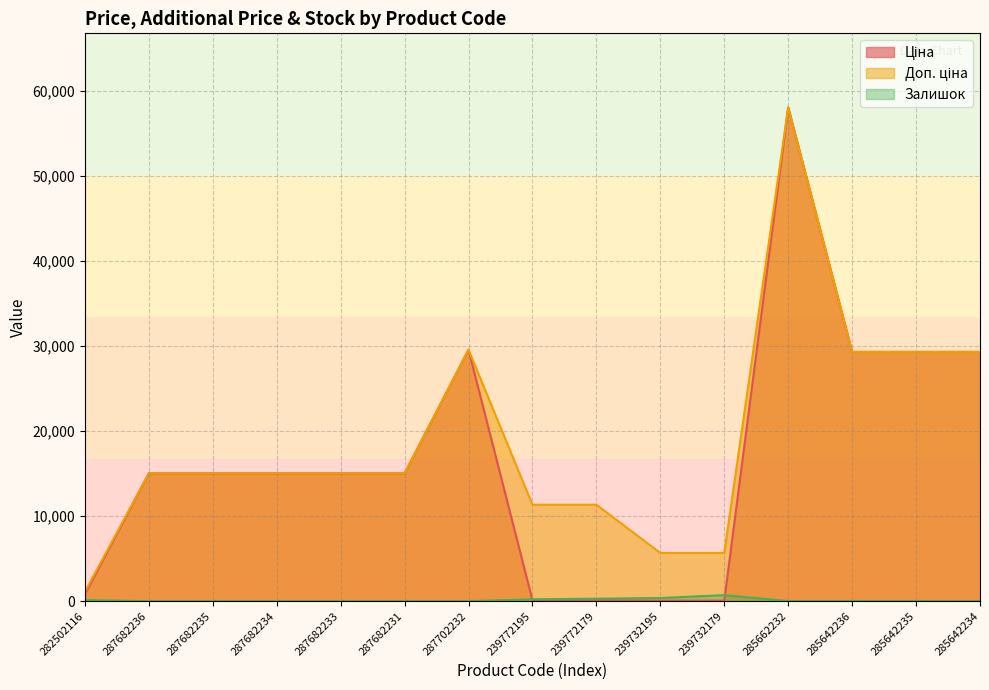

Reading left to right, extract all data points from this chart.

Ціна: 813.0	15019.2	15019.2	15019.2	15019.2	15019.2	29548.9	113.3	113.3	56.7	56.7	58037.0	29294.9	29294.9	29294.9
Доп. ціна: 1101.8	15019.2	15019.2	15019.2	15019.2	15019.2	29548.9	11334.0	11334.0	5667.0	5667.0	58037.0	29294.9	29294.9	29294.9
Залишок: 125.0	0.0	0.0	0.0	0.0	0.0	0.0	215.0	290.0	370.0	702.0	12.0	12.0	11.0	0.0